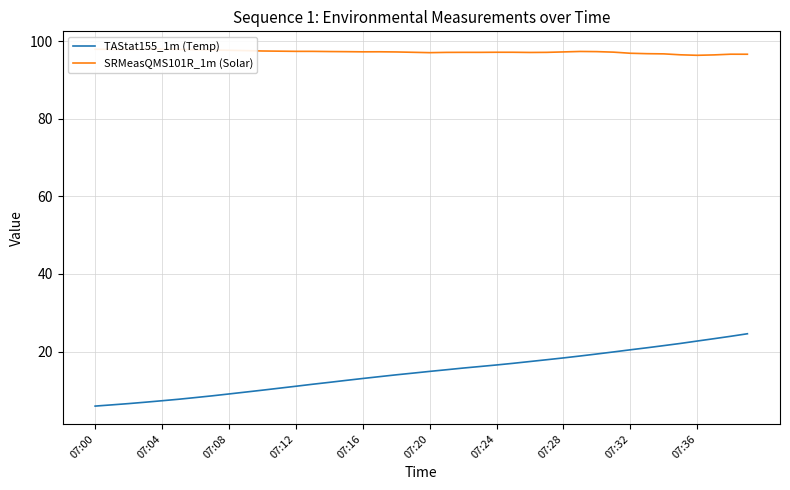

What is the minimum value for TAStat155_1m (Temp)?

5.9